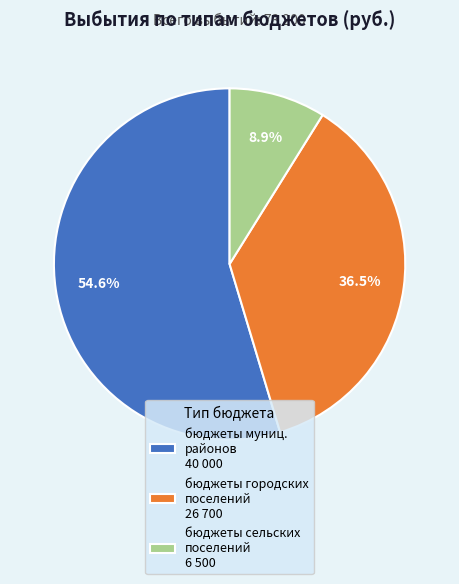

Is there a majority slice in this chart?

Yes